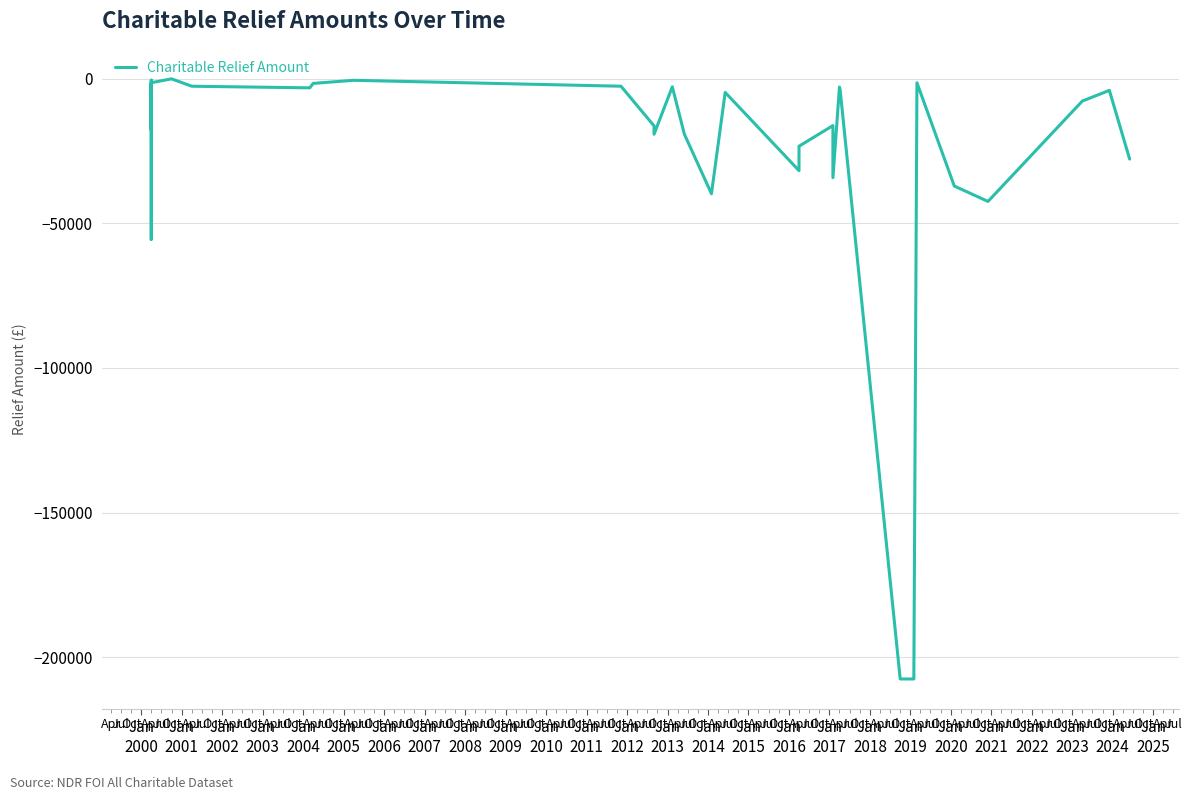

Does the chart display data point markers on the line(s)?

No